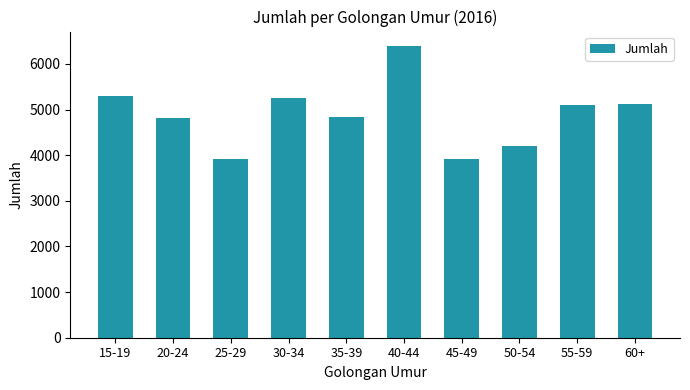

What is the average value?

4886